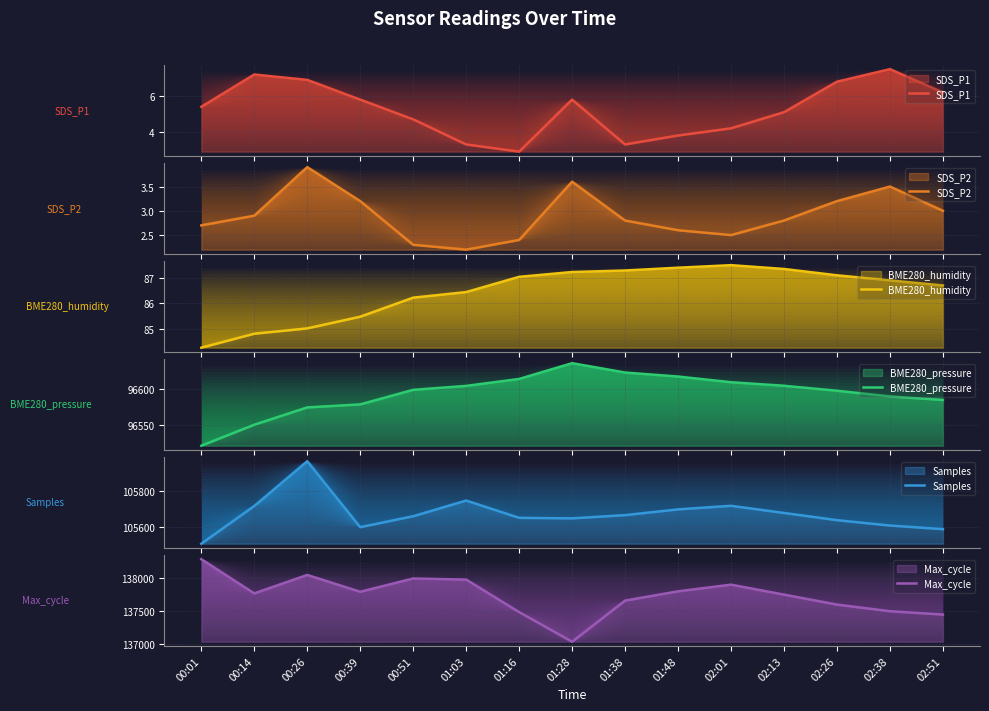

List the labels in order of Max_cycle value, largest first.

00:01, 00:26, 00:51, 01:03, 02:01, 01:48, 00:39, 00:14, 02:13, 01:38, 02:26, 02:38, 01:16, 02:51, 01:28